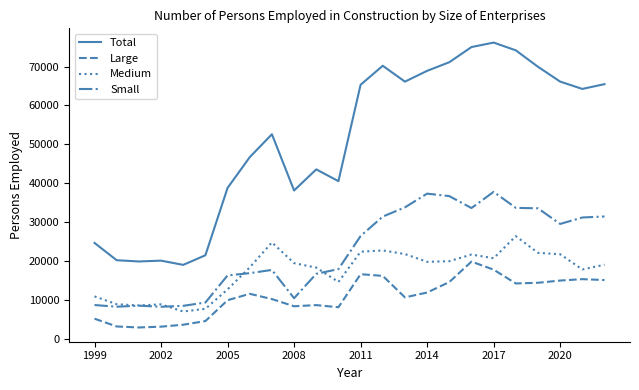

List the series in order of their peak value, highest first.

Total, Small, Medium, Large